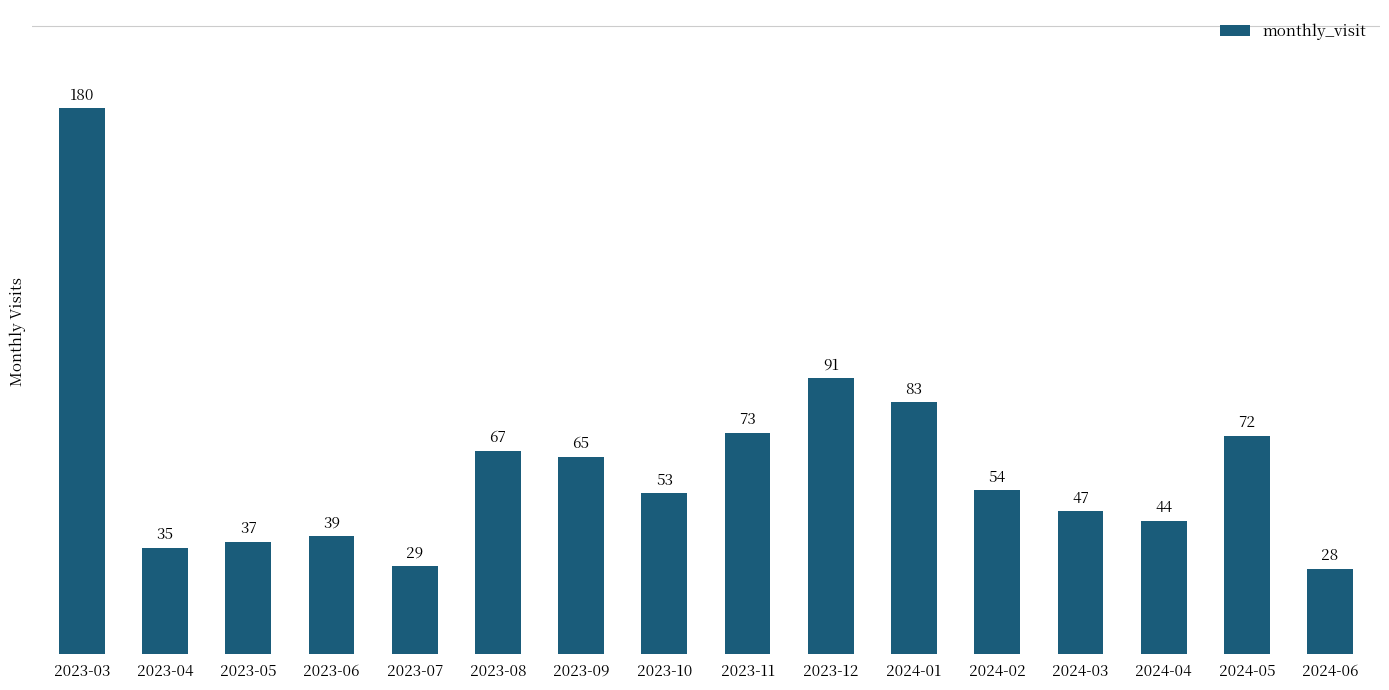

What is the sum of the values at 2024-01 and 2023-08?

150